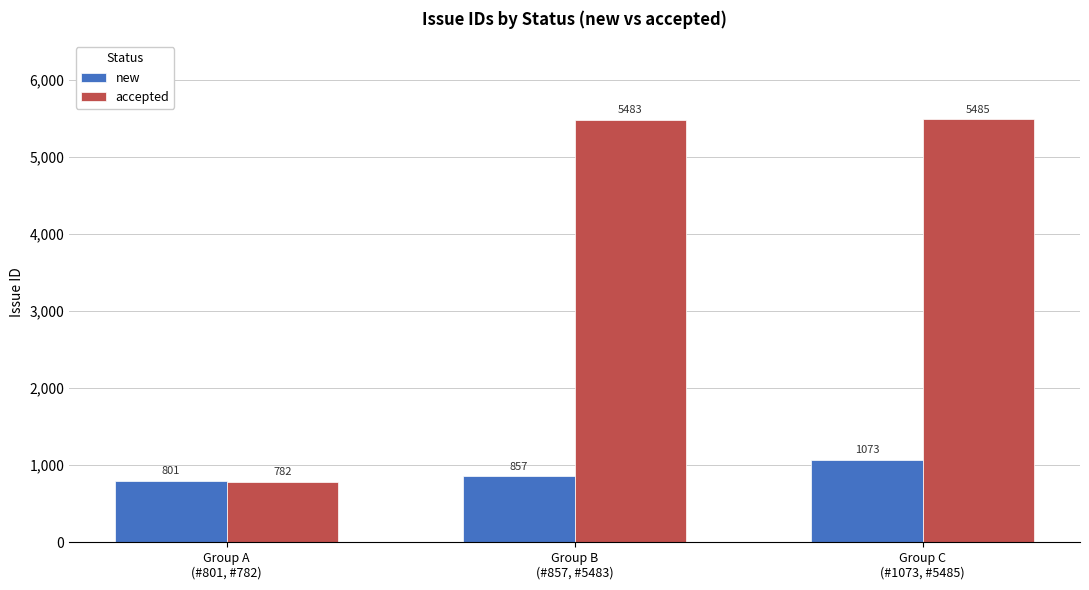

What is the difference between the highest and lowest values at Group A
(#801, #782)?

19